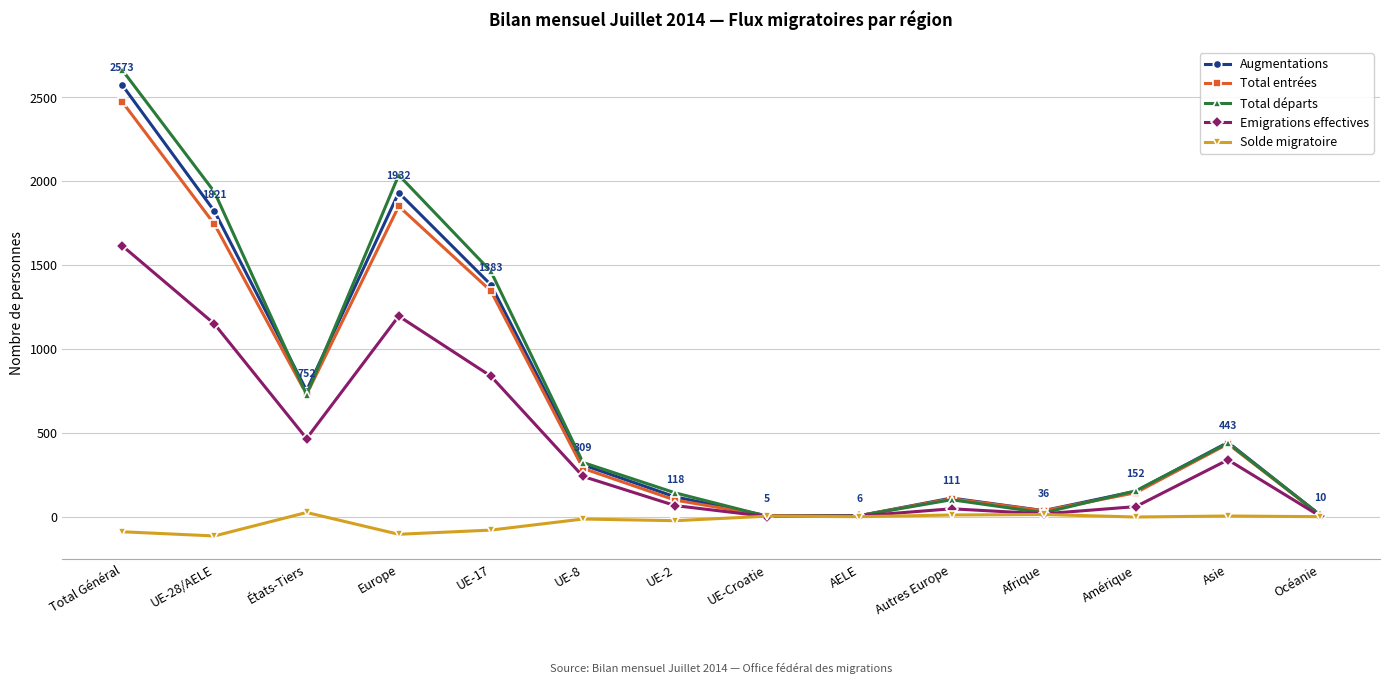

What position from the right is Total Général?

14